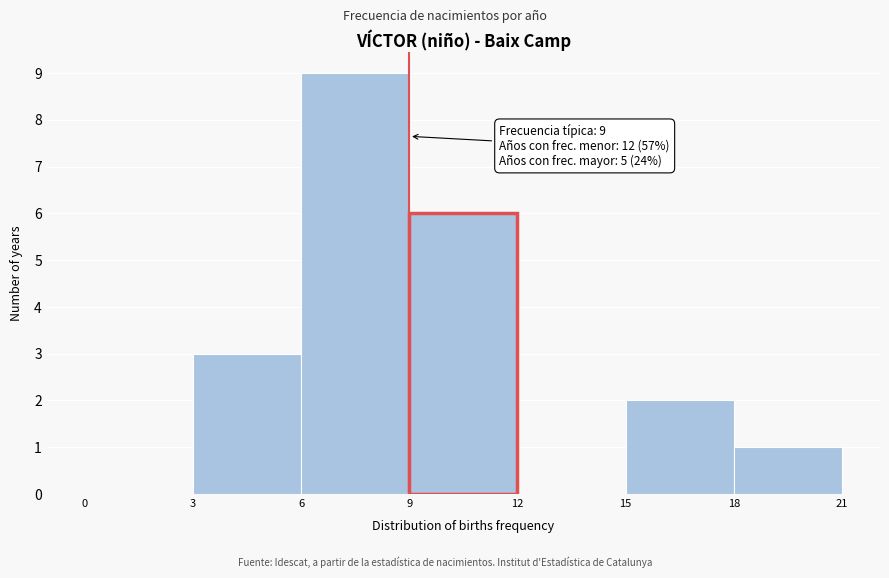

Which range on the x-axis has the tallest bar?

6 to 9